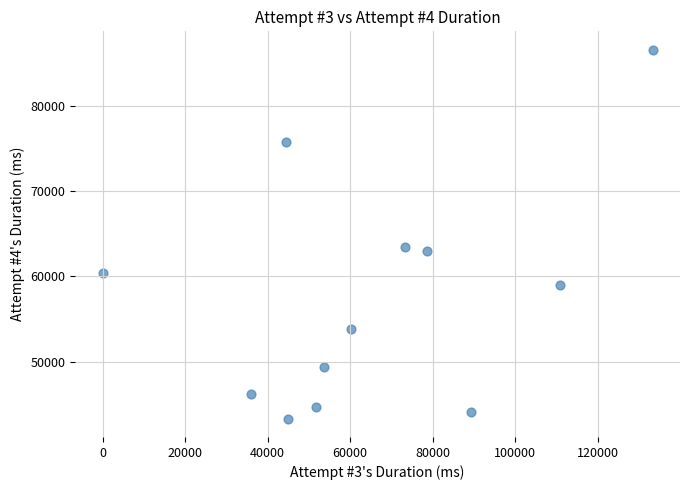

What is the average X value?

64717